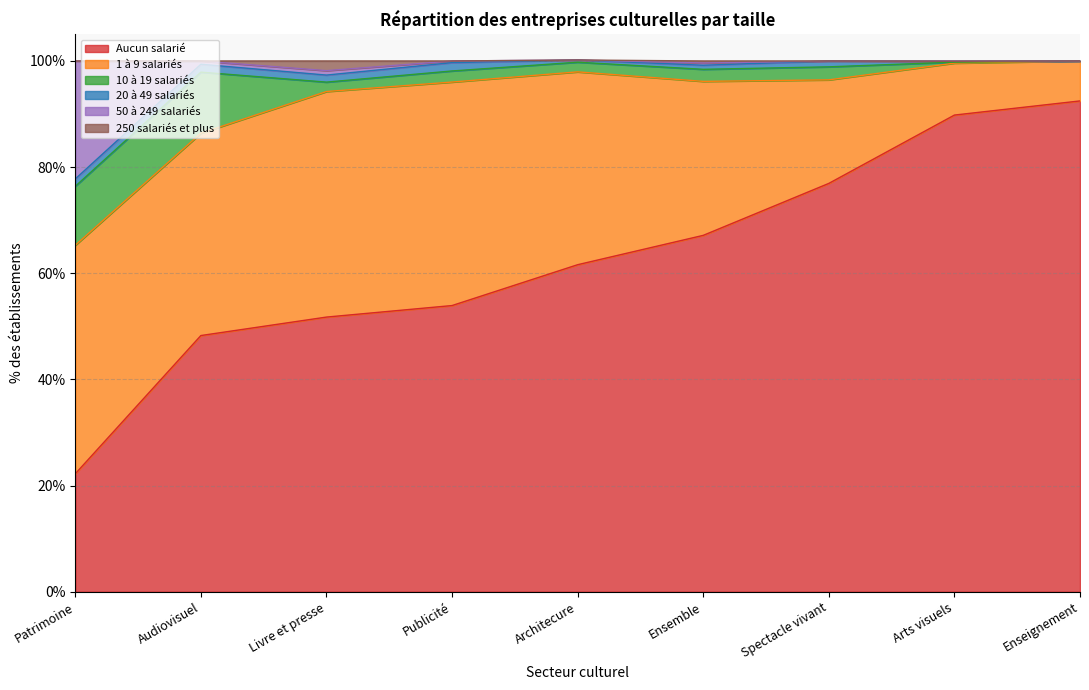

What are all the series names shown in the legend?

Aucun salarié, 1 à 9 salariés, 10 à 19 salariés, 20 à 49 salariés, 50 à 249 salariés, 250 salariés et plus